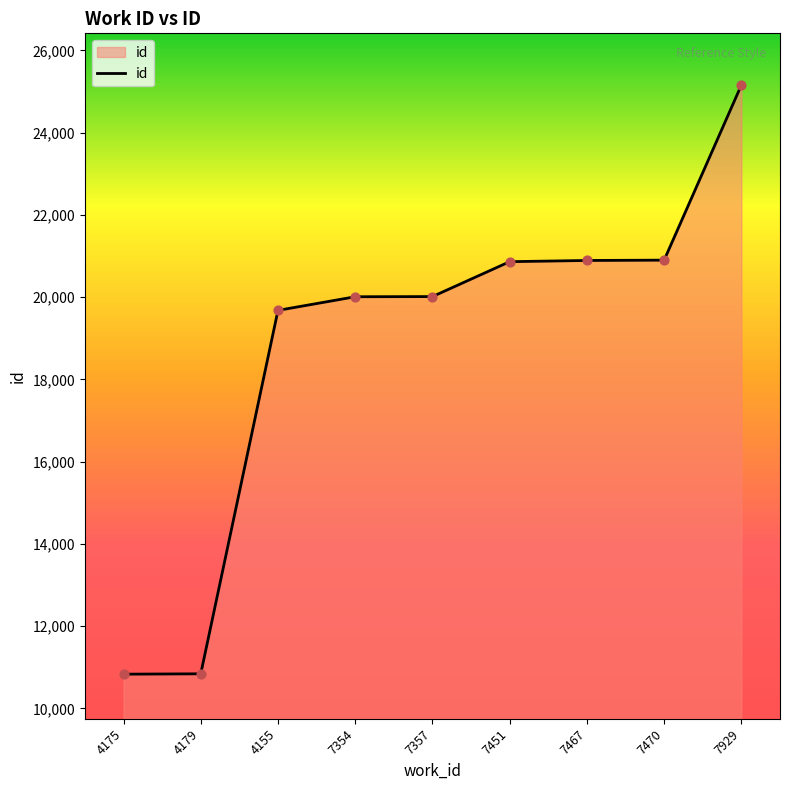

What is the change in value from 4175 to 7354?

+9177